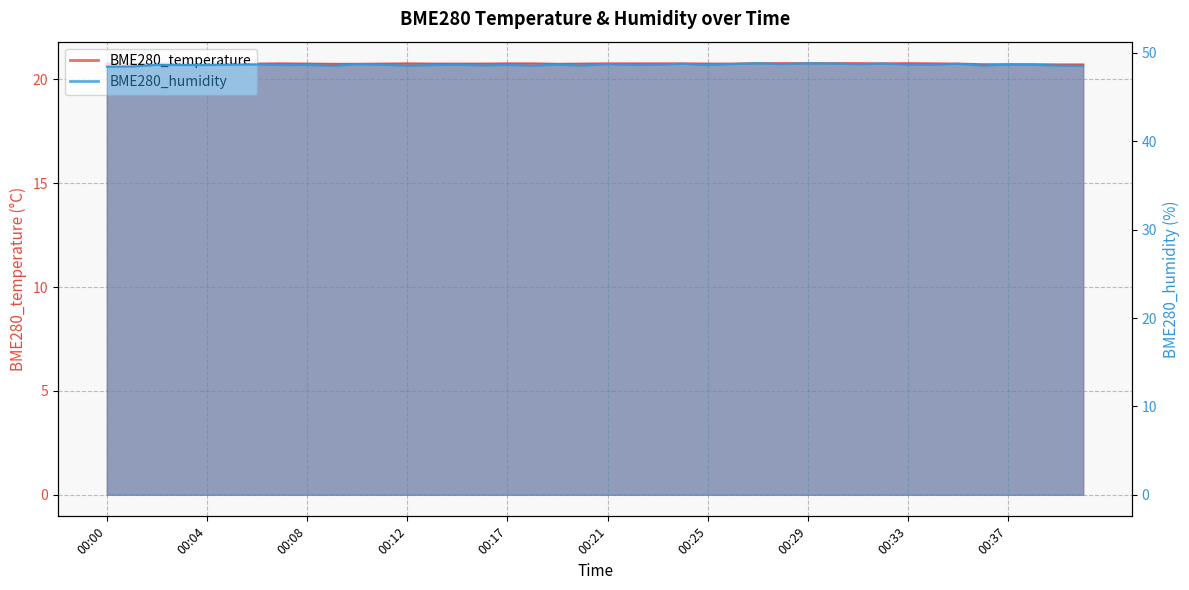

What is the difference between the maximum and minimum values in the BME280_humidity series?

0.4